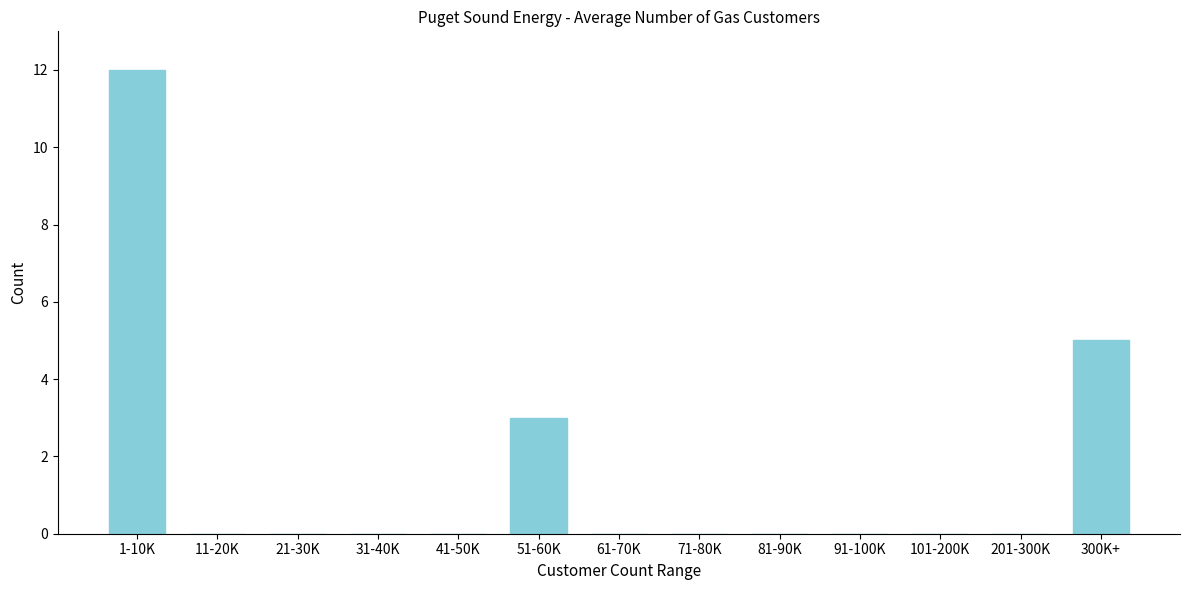

Reading left to right, extract all data points from this chart.

1-10K=12	11-20K=0	21-30K=0	31-40K=0	41-50K=0	51-60K=3	61-70K=0	71-80K=0	81-90K=0	91-100K=0	101-200K=0	201-300K=0	300K+=5